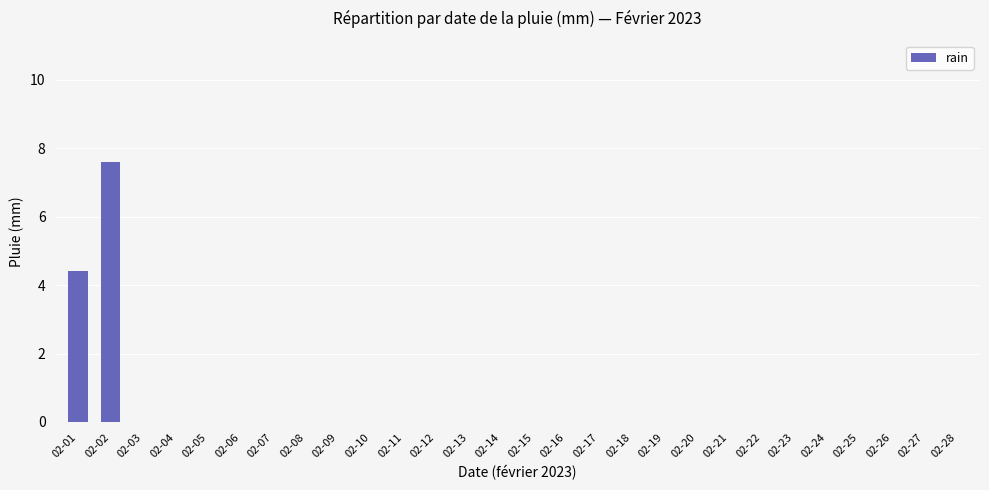

At which label is the value closest to 3?

02-01